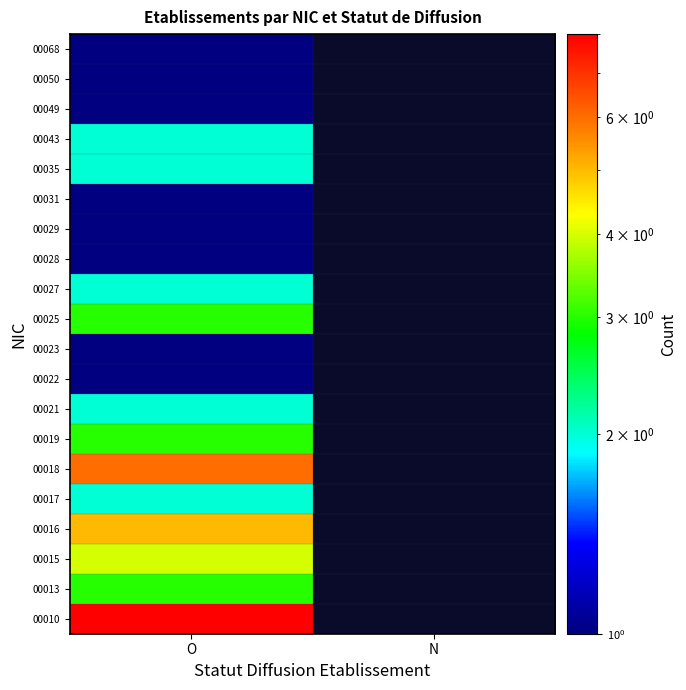

What is the minimum value shown in the chart?

1.0